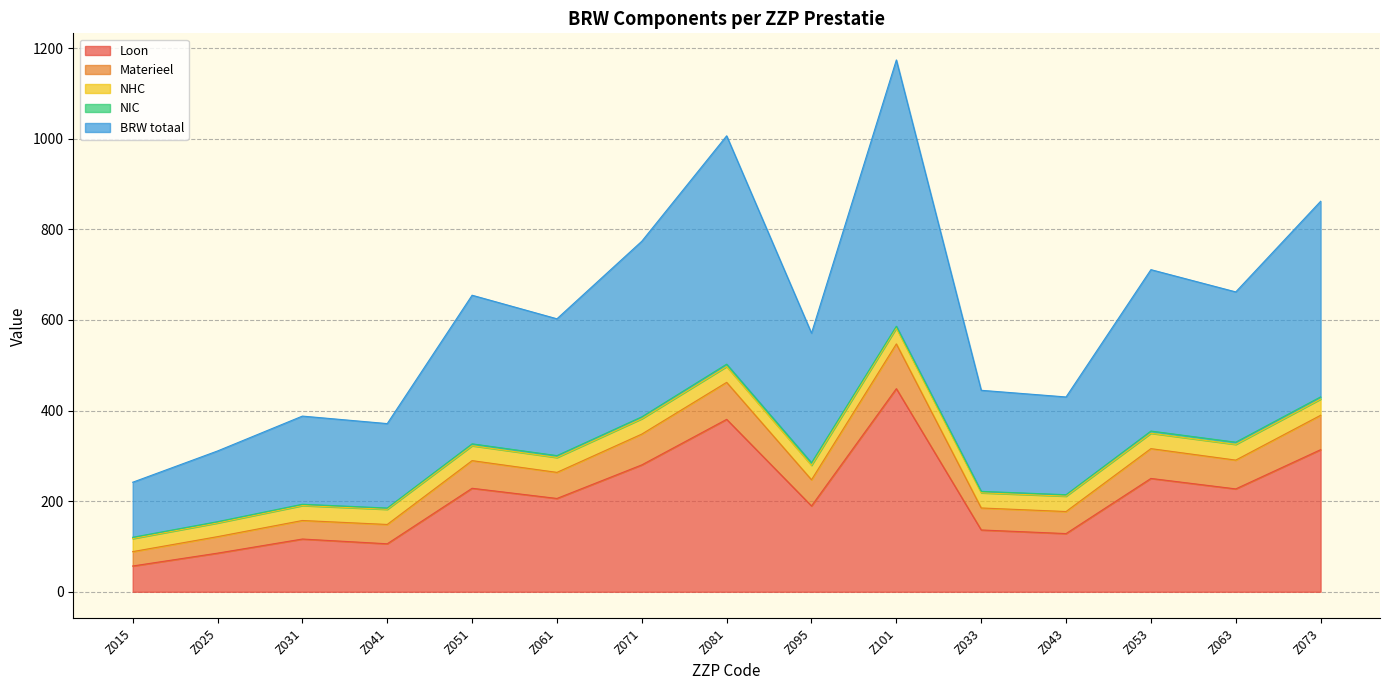

What is the spread (max minus min) of values at Z061?

396.6